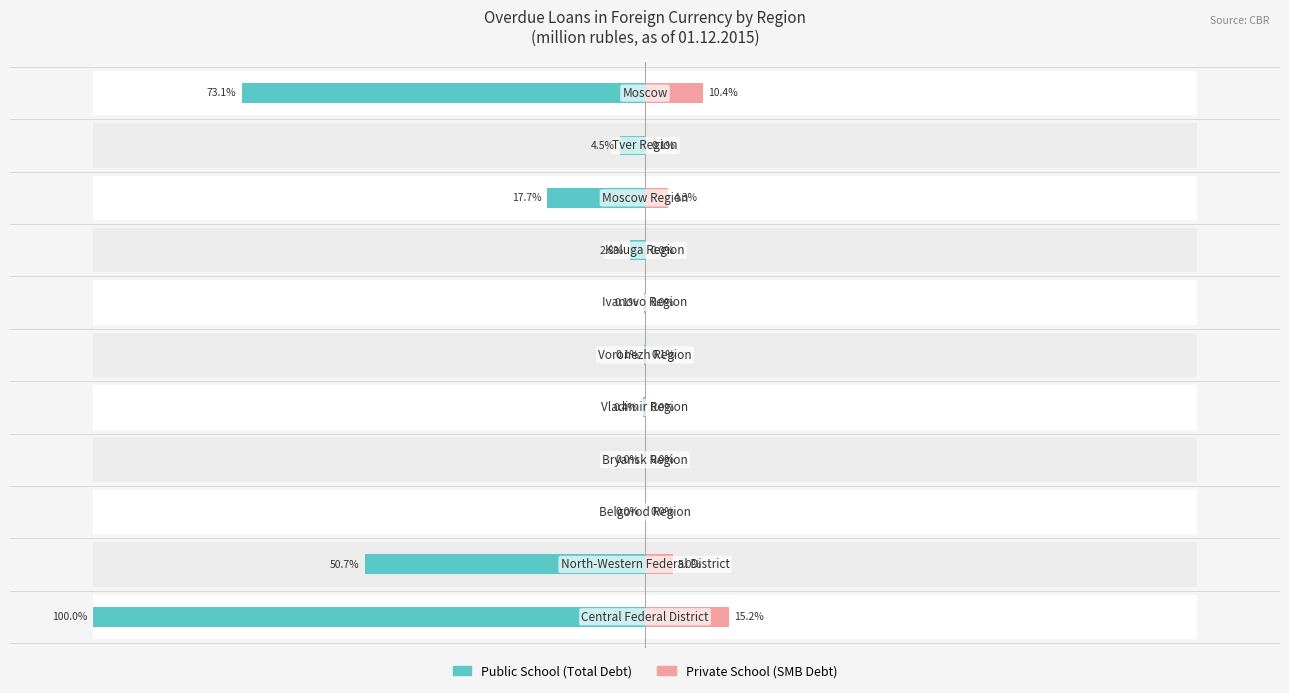

Read the Private School (SMB Debt) value at 5.

0.1